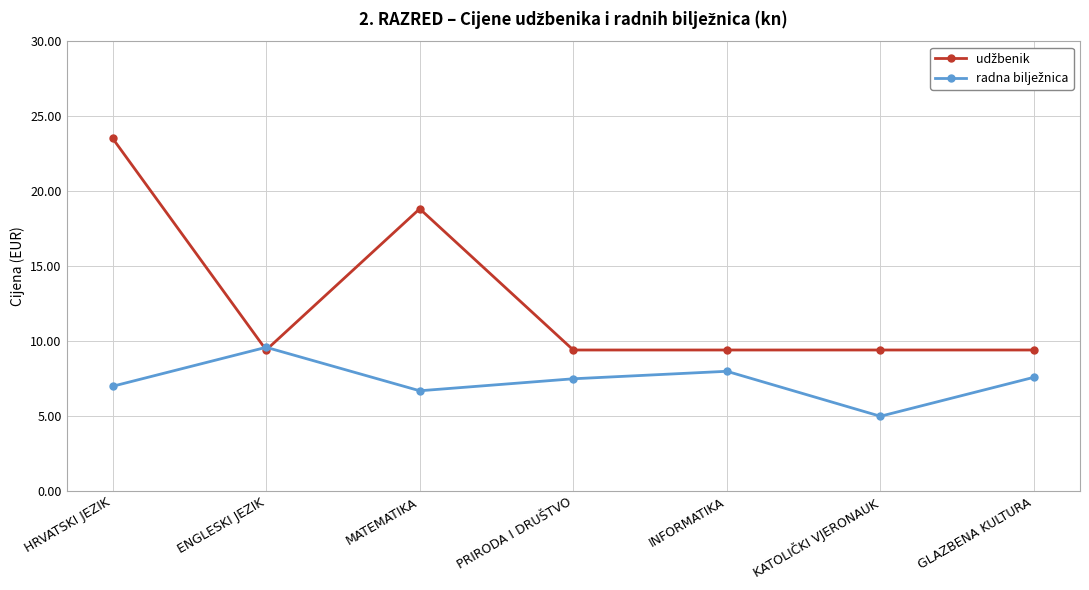

At which category is the sum across all series the highest?

HRVATSKI JEZIK